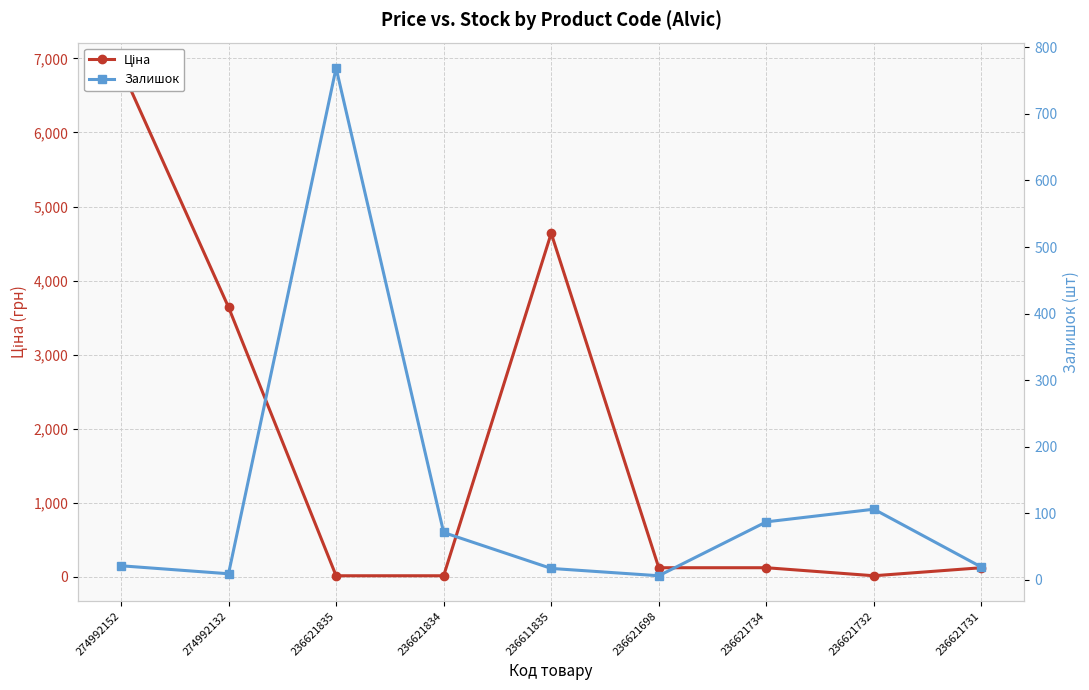

Reading left to right, what are all the values shown in this chart?

Ціна: 6869.4	3640.8	16.2	16.2	4638.7	124.6	124.6	16.2	124.6
Залишок: 21.0	9.0	769.0	71.0	17.0	6.0	87.0	106.0	19.0